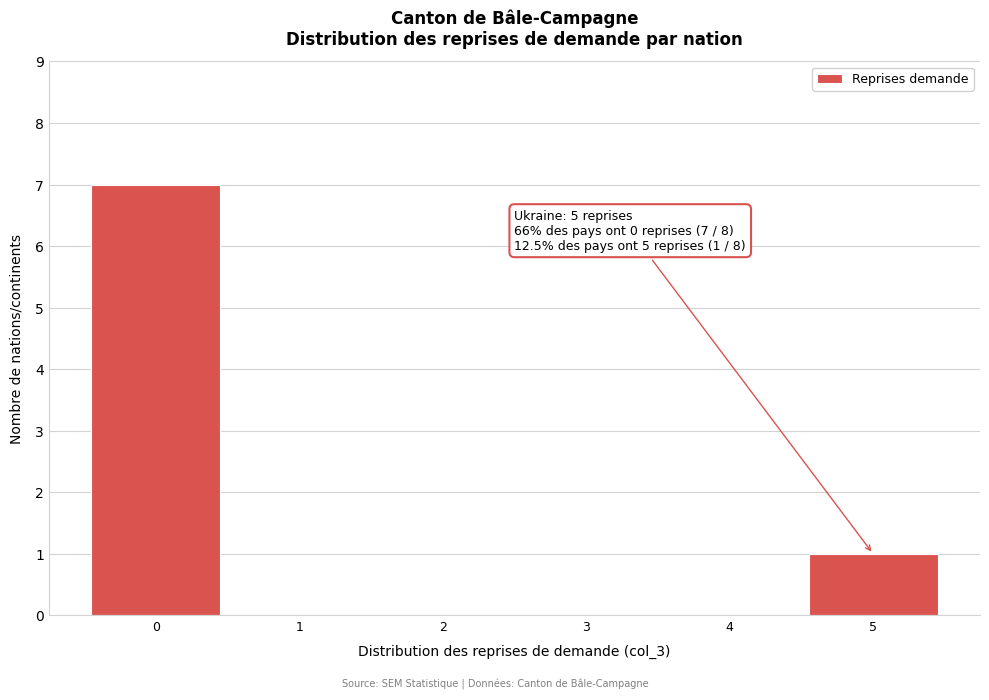

Over which range of the x-axis is the bar tallest?

-0.5 to 0.5